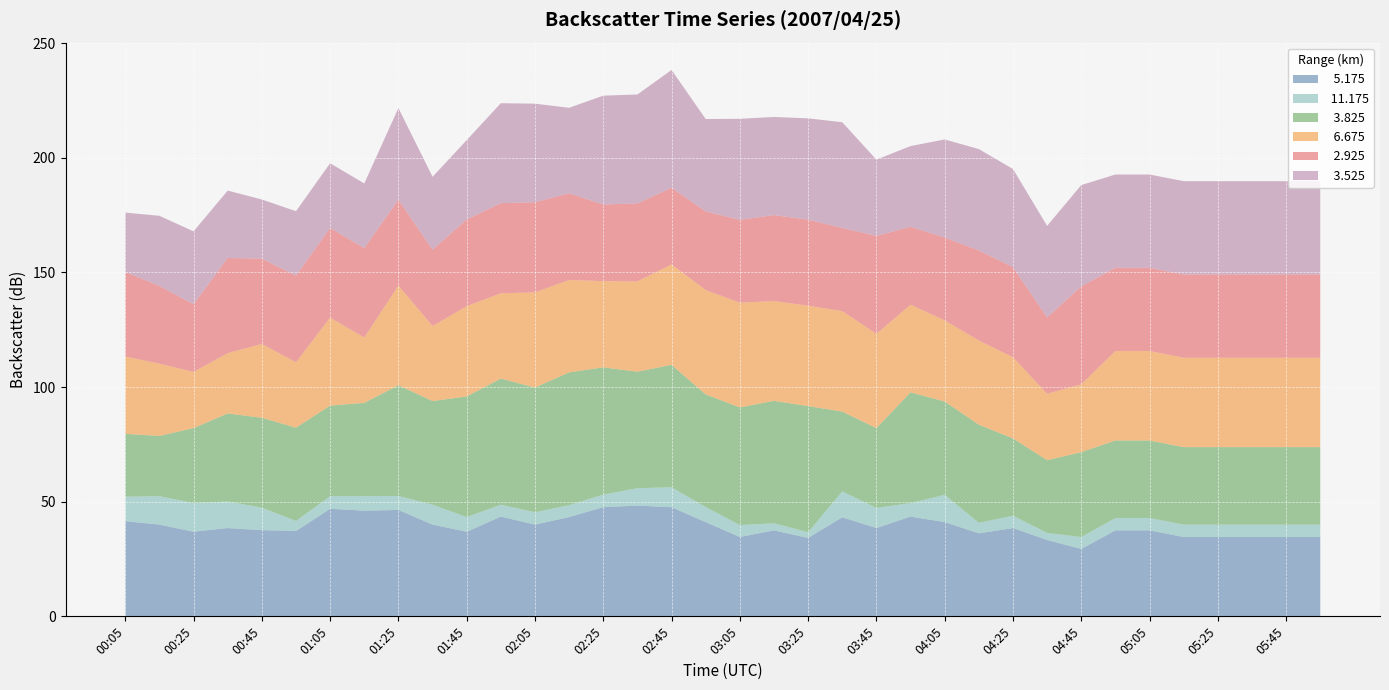

Reading left to right, list all the values displayed in this chart.

  5.175: 41.5	40.0	36.9	38.5	37.6	37.2	46.9	46.1	46.4	40.0	36.9	43.5	40.0	43.3	47.6	48.3	47.6	41.1	34.6	37.5	34.2	43.2	38.5	43.5	41.1	36.2	38.5	33.3	29.4	37.5	37.5	34.6	34.6	34.6	34.6	34.6
 11.175: 10.7	12.4	12.5	11.6	9.8	4.4	5.5	6.3	6.1	8.7	6.4	5.2	5.4	5.2	5.5	7.6	8.7	6.6	5.2	3.1	2.5	11.3	8.8	5.9	11.9	4.6	5.4	3.1	5.2	5.4	5.4	5.4	5.4	5.4	5.4	5.4
  3.825: 27.4	26.3	32.7	38.4	39.2	40.7	39.5	40.7	48.3	45.2	52.6	55.0	54.4	57.9	55.5	50.8	53.4	49.1	51.3	53.4	55.0	34.8	34.8	48.3	40.7	42.8	33.7	31.7	37.0	33.8	33.8	33.8	33.8	33.8	33.8	33.8
  6.675: 33.7	31.5	24.5	26.3	32.2	28.5	38.4	28.5	43.5	32.7	39.4	37.2	41.5	40.3	37.6	39.4	43.8	45.5	45.7	43.5	43.8	43.8	41.1	38.2	35.4	36.7	35.4	29.0	29.6	39.0	39.0	39.0	39.0	39.0	39.0	39.0
  2.925: 36.9	33.9	29.5	41.5	37.2	37.8	39.1	39.0	37.4	33.3	37.8	39.3	39.3	37.8	33.4	34.0	33.4	34.3	36.1	37.5	37.5	36.3	42.7	34.0	36.1	39.3	39.3	33.3	42.7	36.3	36.3	36.3	36.3	36.3	36.3	36.3
  3.525: 25.9	30.6	31.8	29.4	25.8	28.1	28.2	28.2	40.0	31.8	34.6	43.6	43.0	37.3	47.5	47.5	51.4	40.3	44.1	42.8	44.2	46.1	33.3	35.2	42.8	44.2	42.8	39.9	44.2	40.7	40.7	40.7	40.7	40.7	40.7	40.7